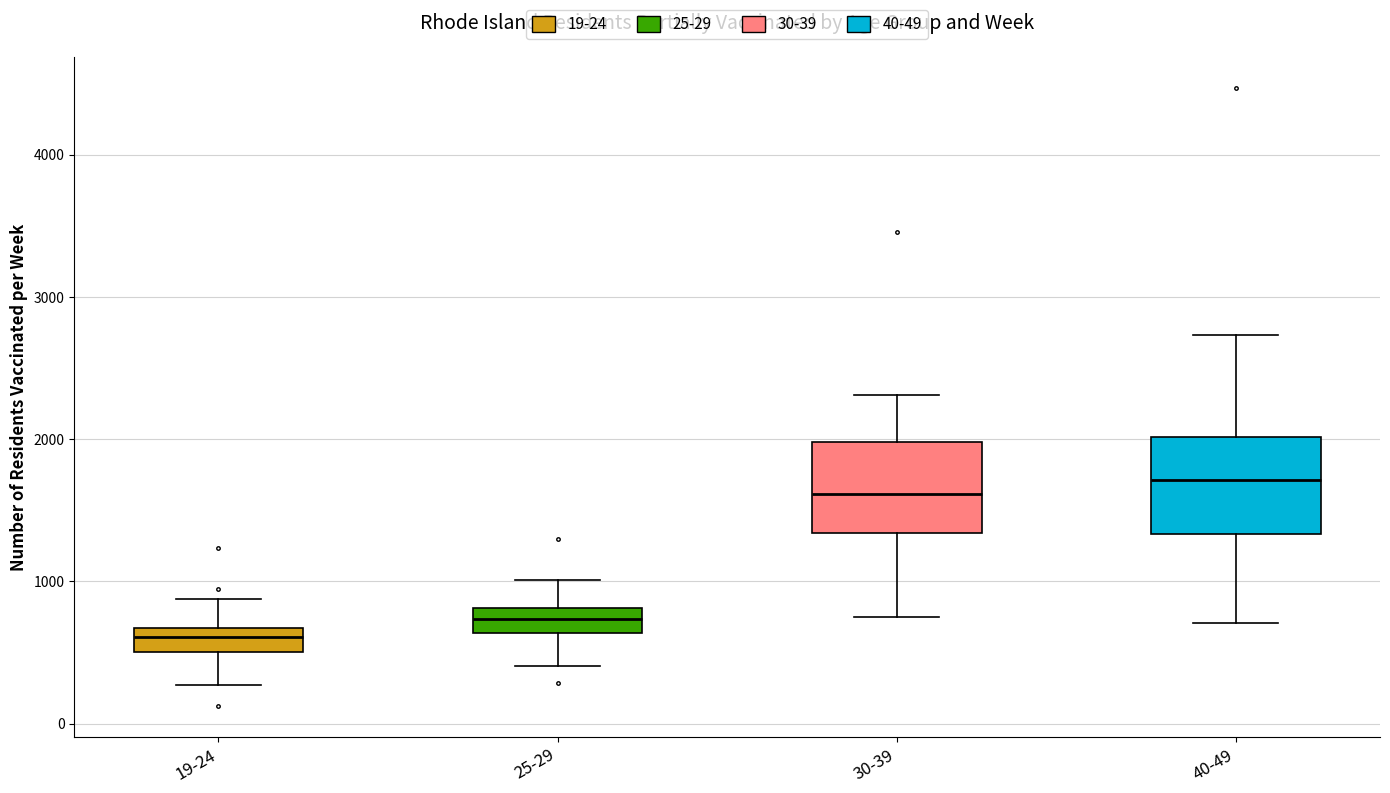

Where does the median line of the box for 30-39 sit on the y-axis? The values are not printed on the chart, so give them approximately, as read against the axis.

1600